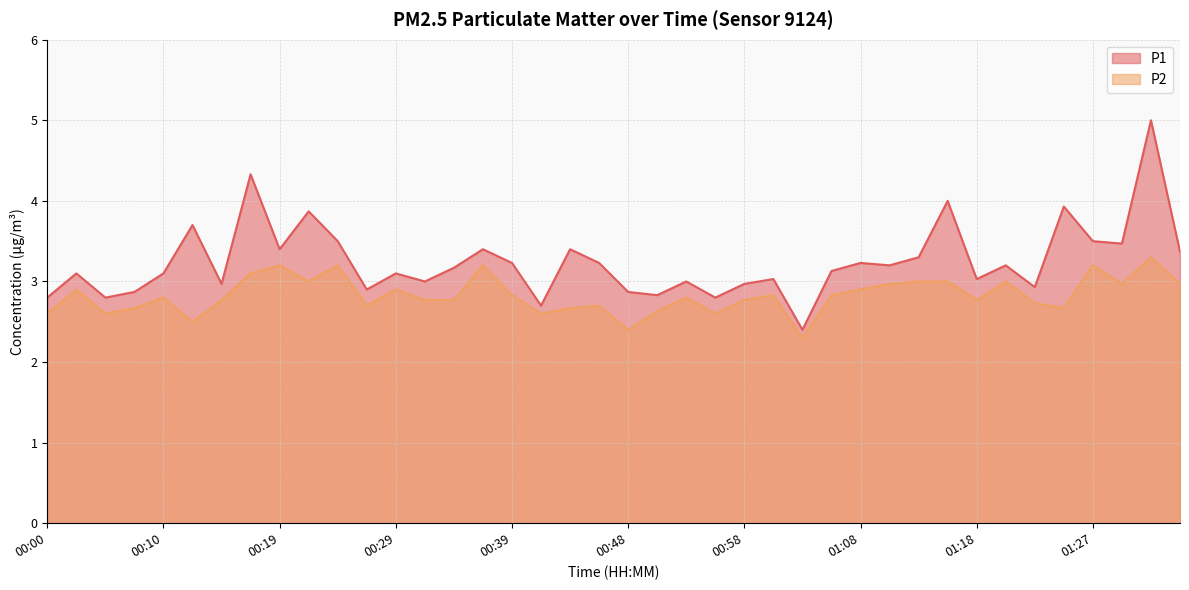

Which series changed the most between 00:24 and 01:10?

P1